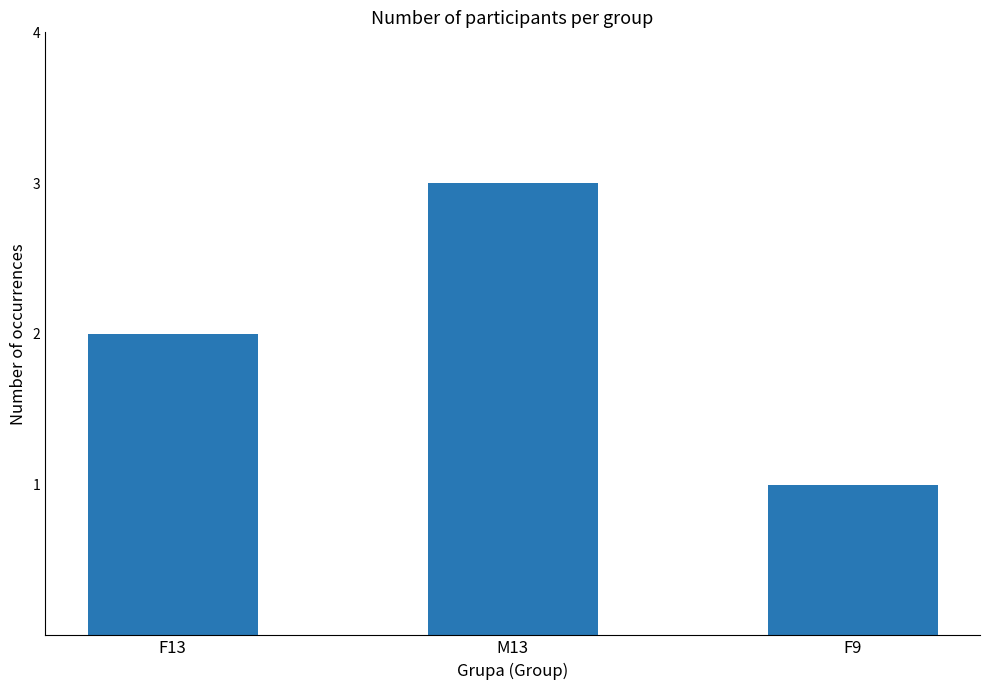

Approximately how many times larger is the value at F9 compared to F13?

0.5